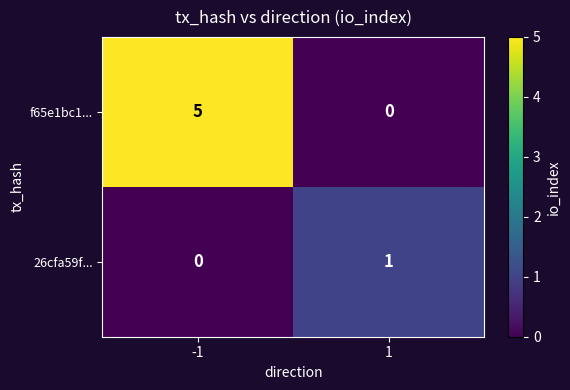

What is the difference between the highest and lowest values at -1?

5